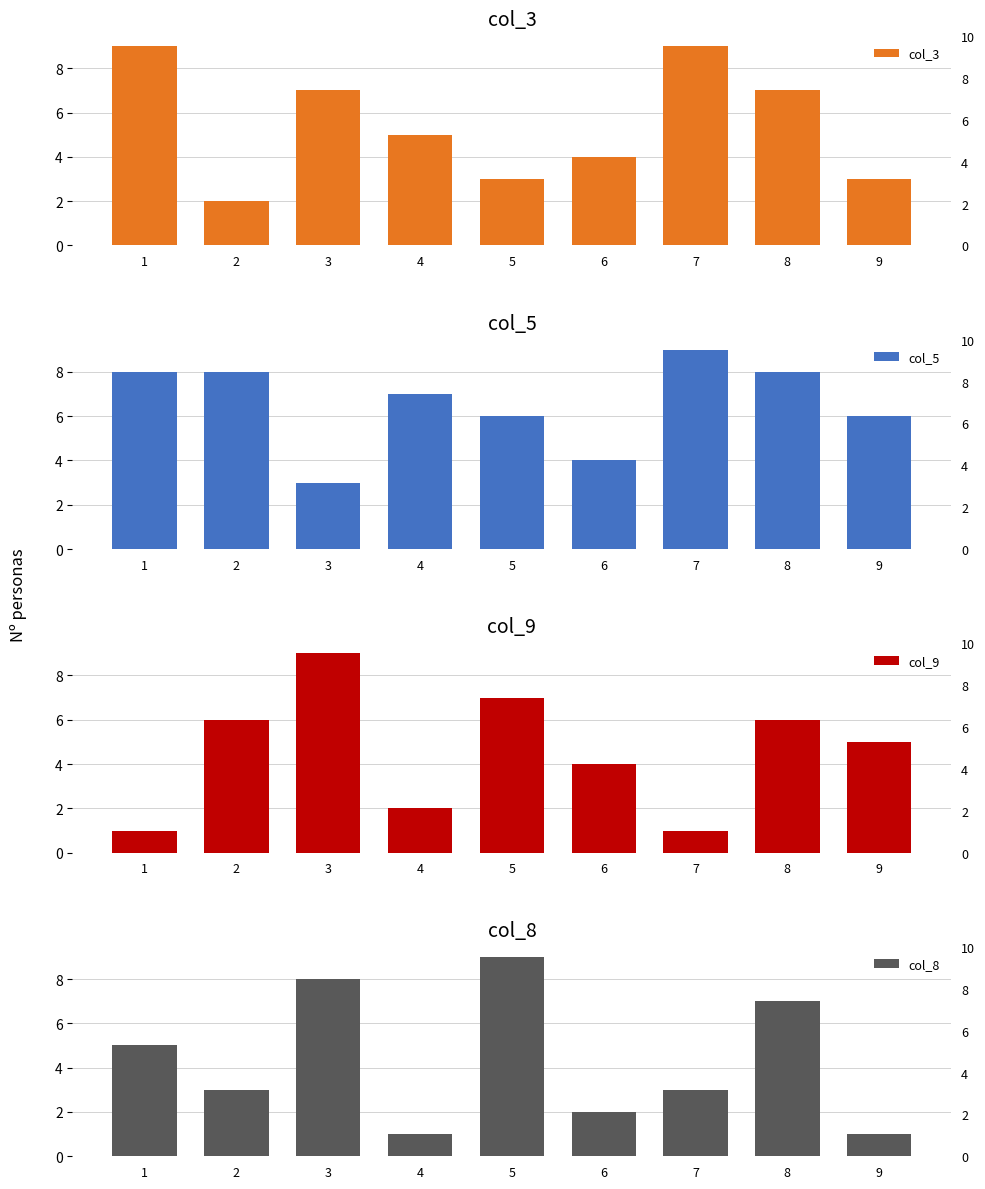

Count the number of data series in this chart.

4